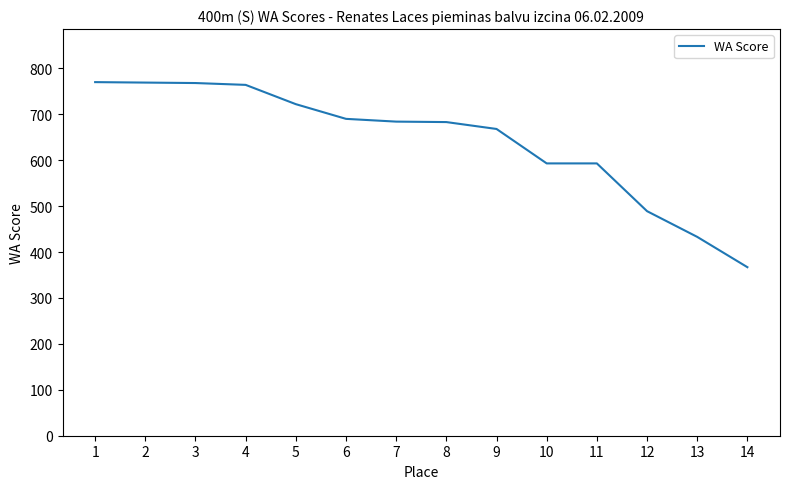

What is the change in value from 12 to 14?

-122